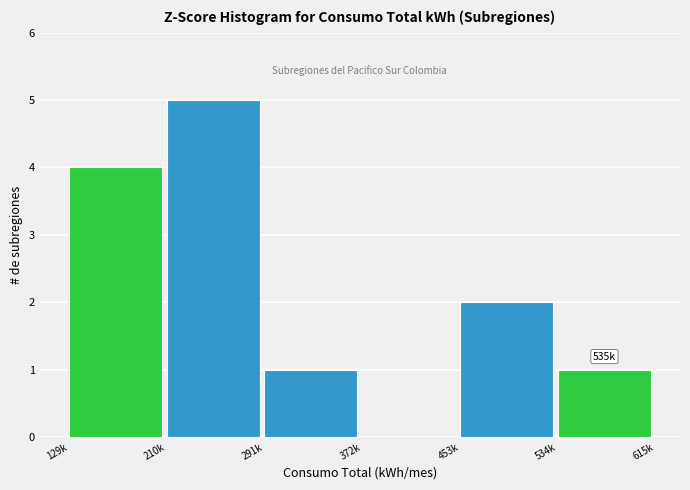

Reading left to right, what are all the values shown in this chart?

129k=4	210k=5	291k=1	372k=0	453k=2	534k=1